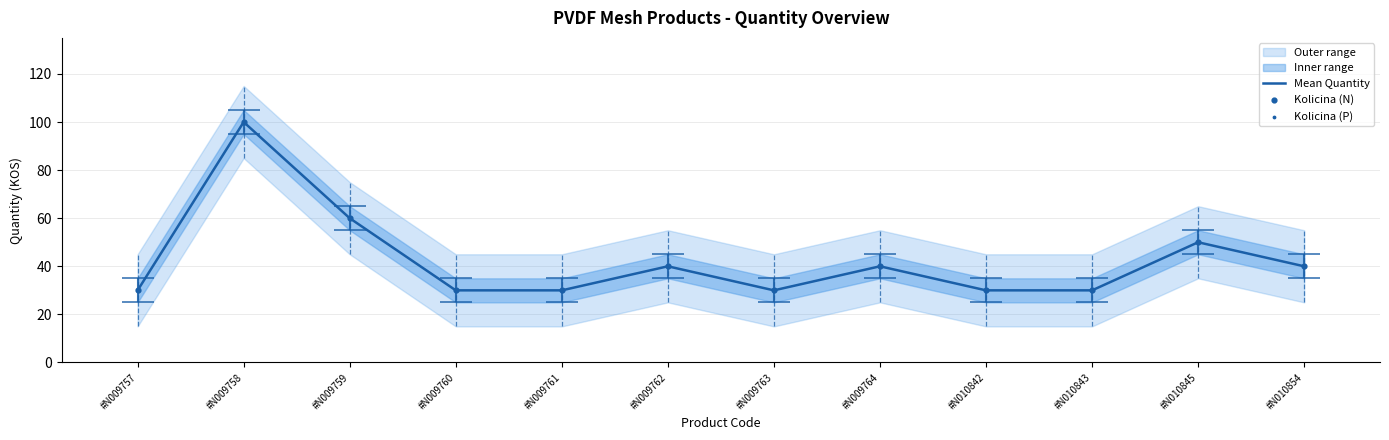

Which series reaches the maximum Y coordinate?

Mean Quantity